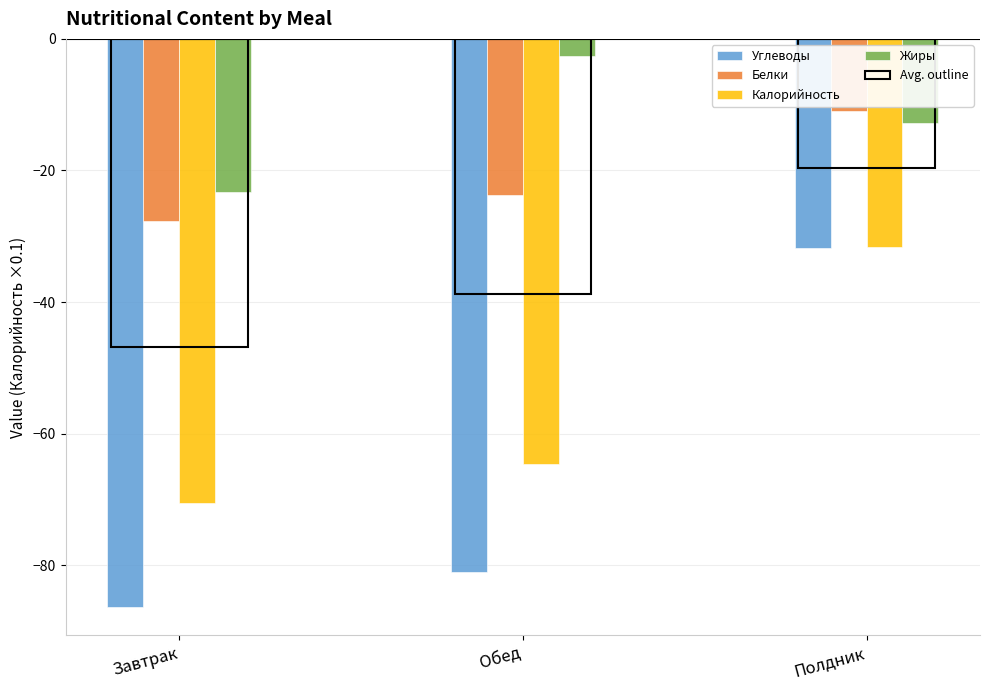

At which category is the sum across all series the highest?

Полдник